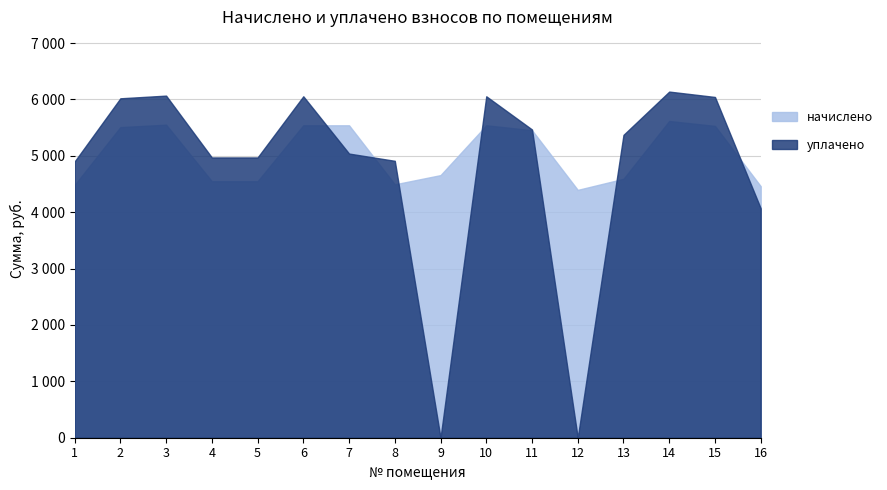

What is the difference between the уплачено values at 8 and 7?

128.6